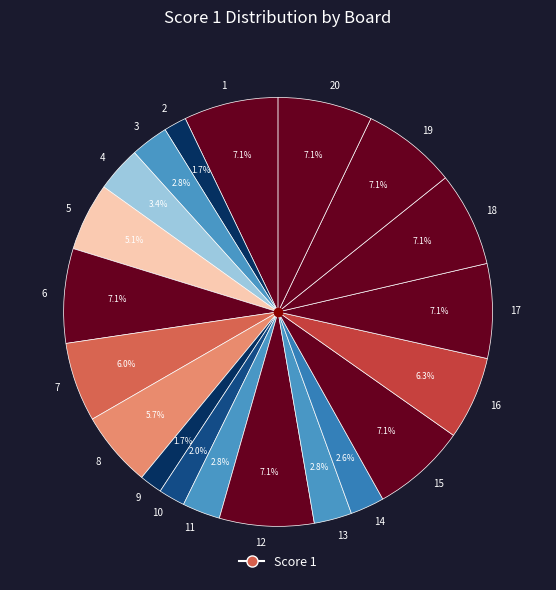

To the nearest percent, what percentage of the pie is 8?

6%